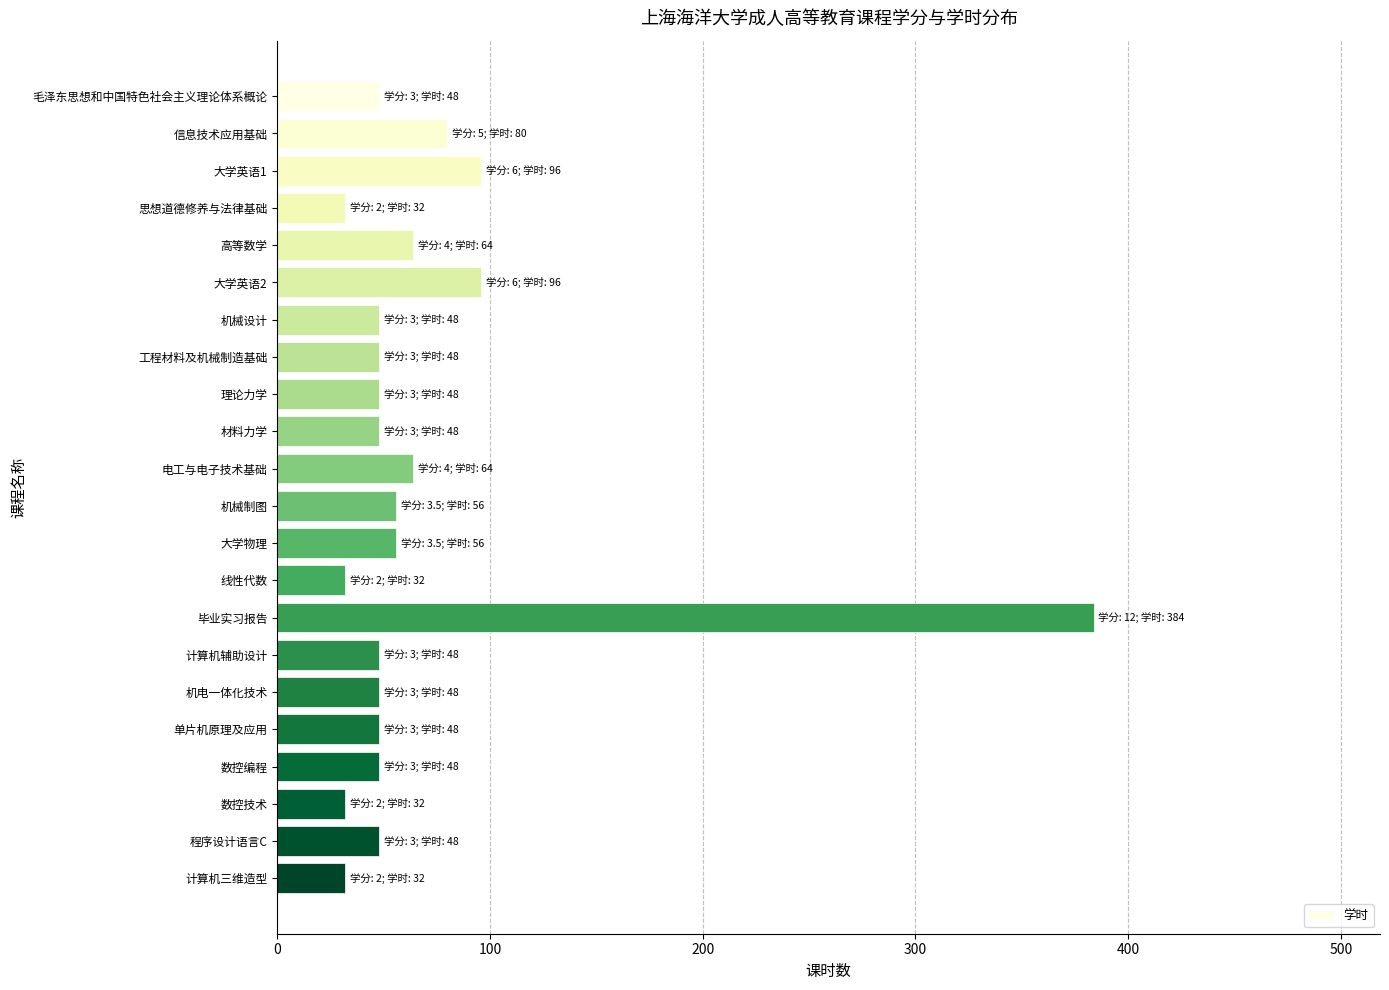

What is the minimum value shown in the chart?

32